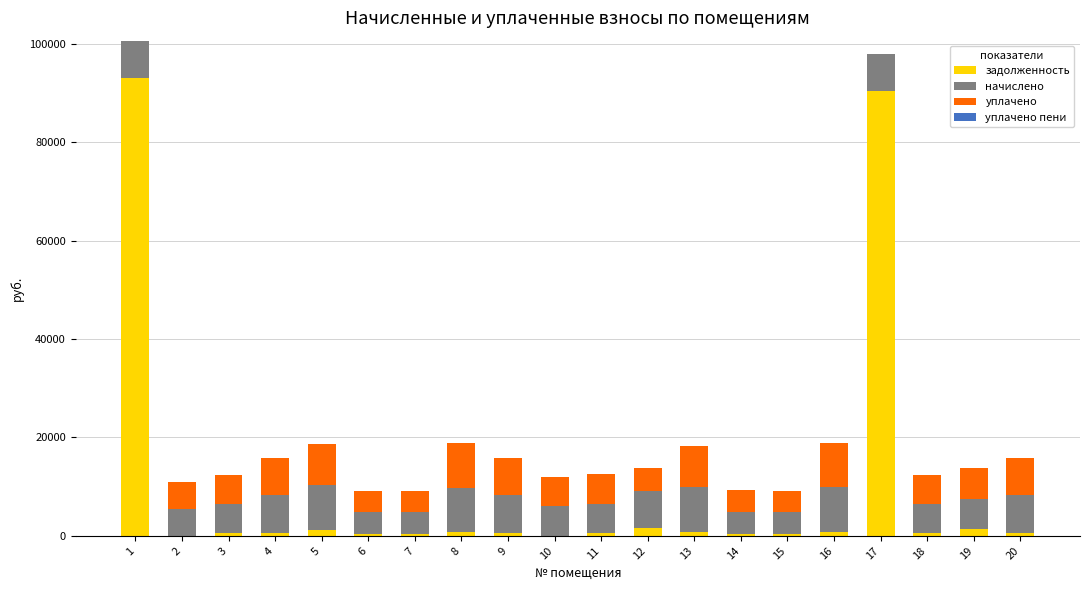

What is the highest value of the задолженность series?

93066.2